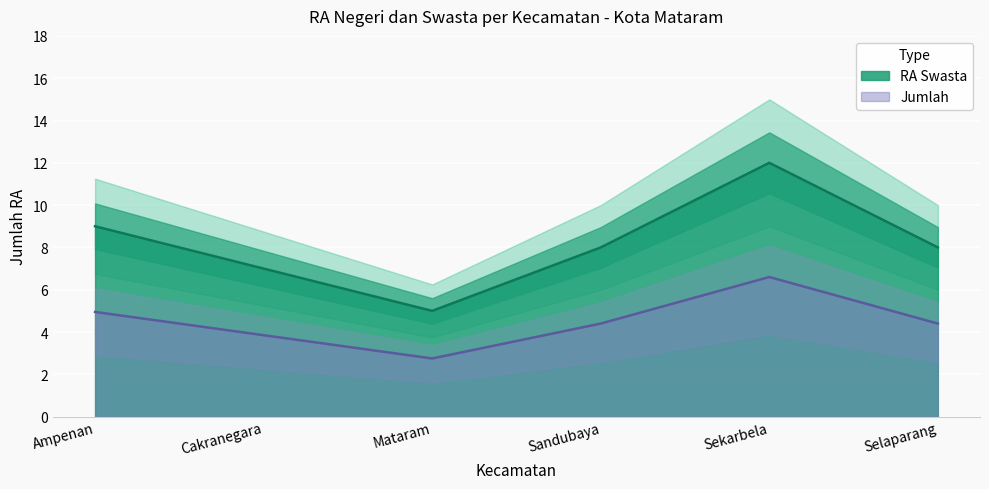

Where is Jumlah nearest to the value 4?

Cakranegara